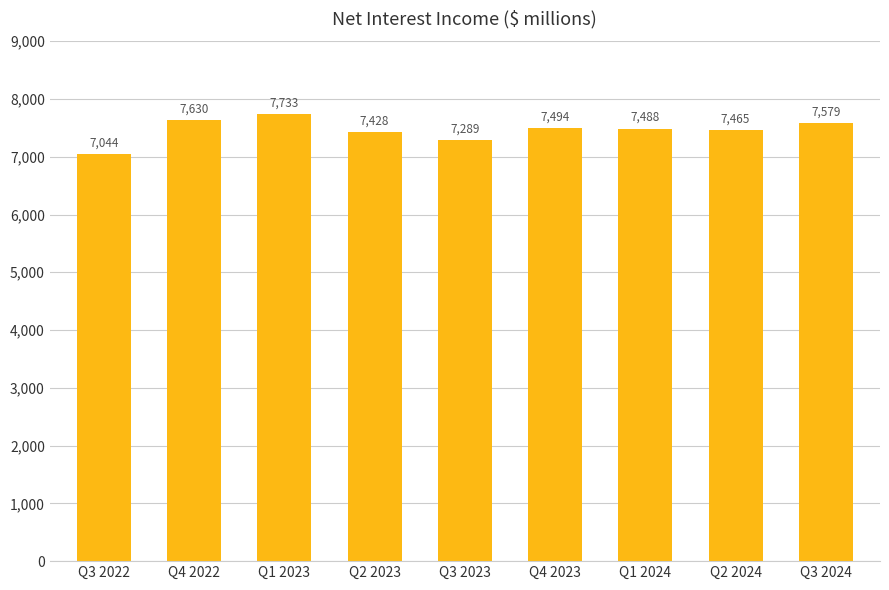

Reading left to right, extract all data points from this chart.

Q3 2022=7044	Q4 2022=7630	Q1 2023=7733	Q2 2023=7428	Q3 2023=7289	Q4 2023=7494	Q1 2024=7488	Q2 2024=7465	Q3 2024=7579